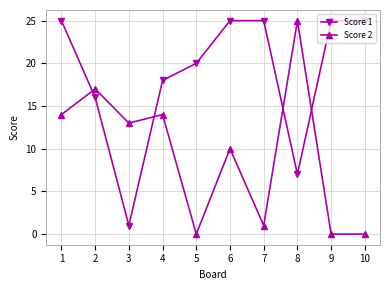

Between 5 and 9, which series saw the biggest shift?

Score 1